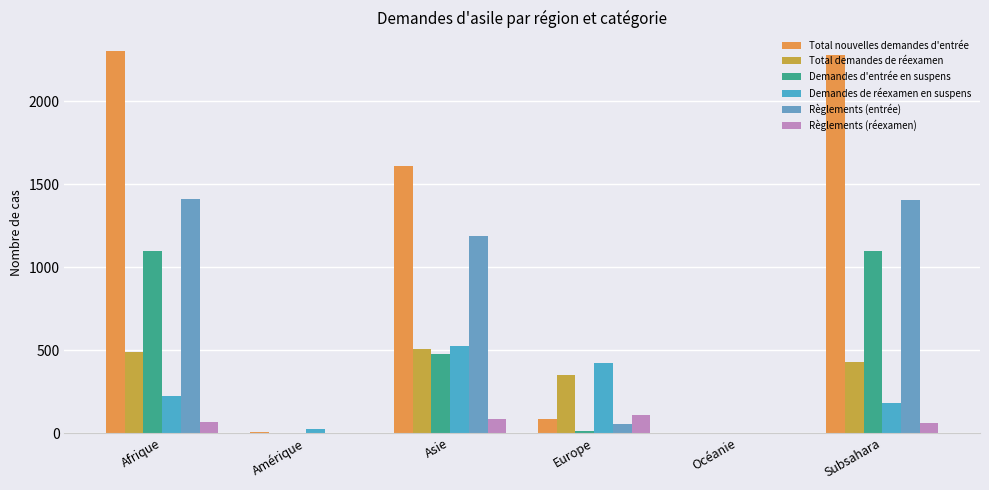

Reading right to left, extract all data points from this chart.

Total nouvelles demandes d'entrée: Subsahara=2277	Océanie=0	Europe=86	Asie=1608	Amérique=8	Afrique=2299
Total demandes de réexamen: Subsahara=427	Océanie=0	Europe=352	Asie=504	Amérique=0	Afrique=486
Demandes d'entrée en suspens: Subsahara=1094	Océanie=0	Europe=13	Asie=476	Amérique=0	Afrique=1099
Demandes de réexamen en suspens: Subsahara=183	Océanie=0	Europe=423	Asie=526	Amérique=24	Afrique=224
Règlements (entrée): Subsahara=1403	Océanie=0	Europe=52	Asie=1190	Amérique=0	Afrique=1413
Règlements (réexamen): Subsahara=63	Océanie=0	Europe=107	Asie=84	Amérique=0	Afrique=69